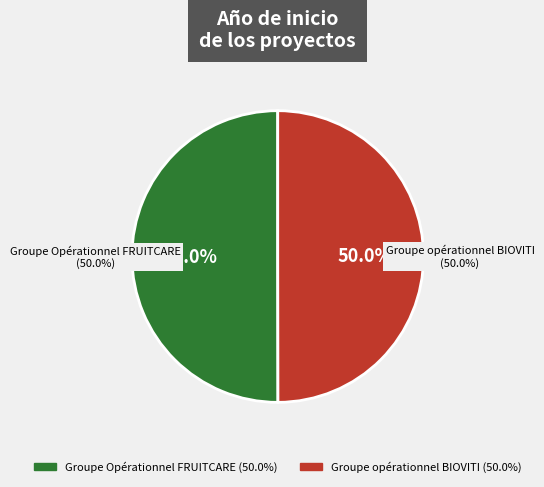

To the nearest percent, what is the average slice percentage?

50%